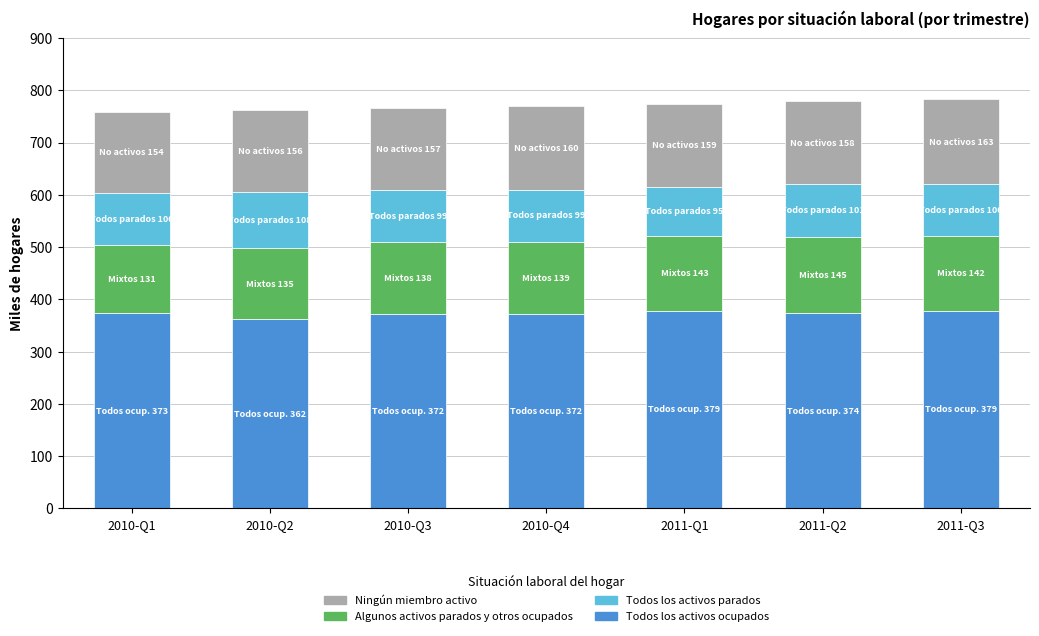

What is the total value across all series at 2010-Q2?

761.9